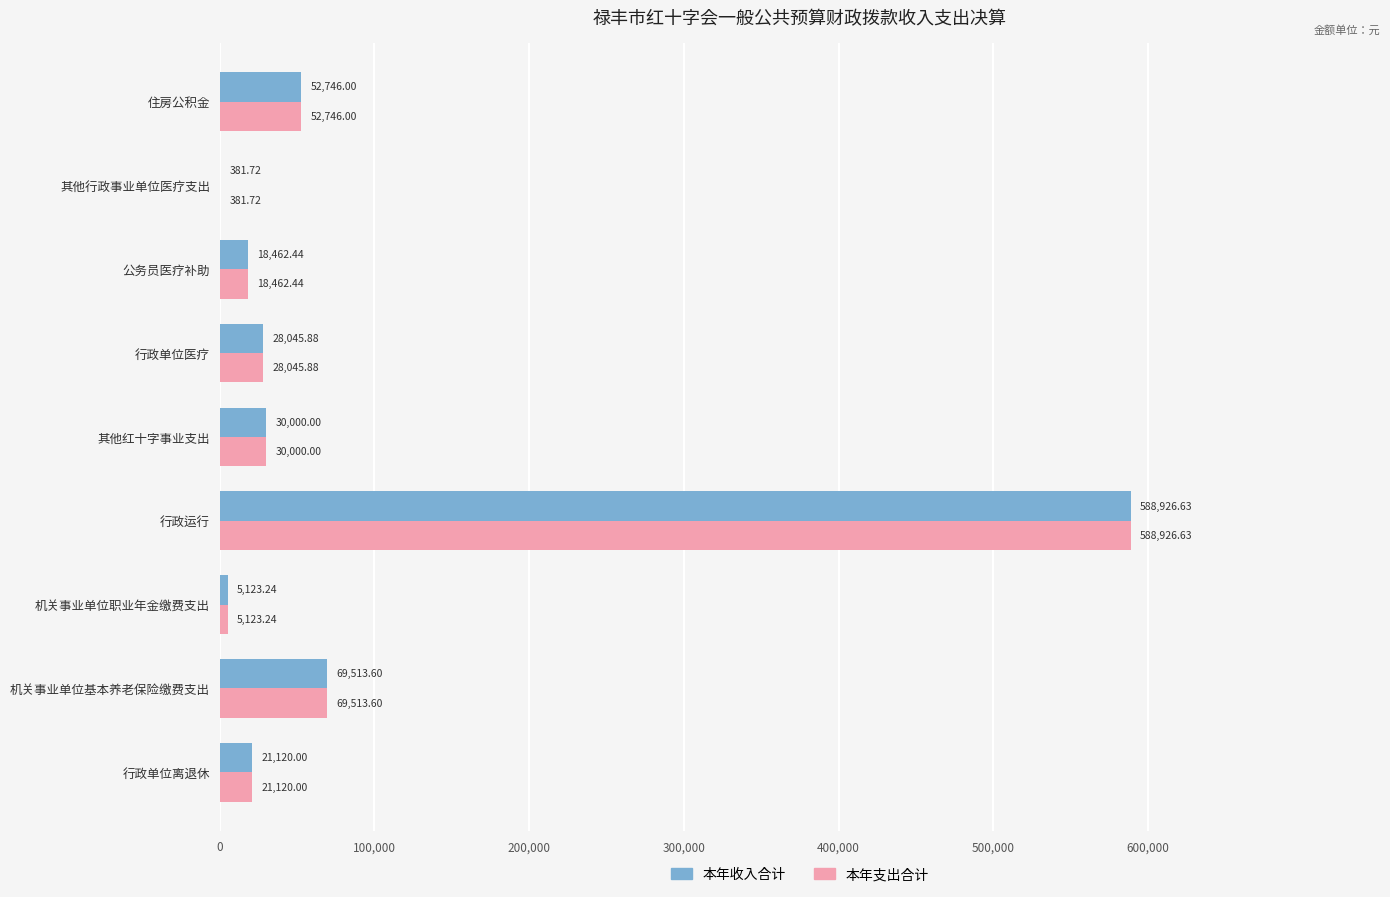

What is the total value across all series at 其他红十字事业支出?

60000.0